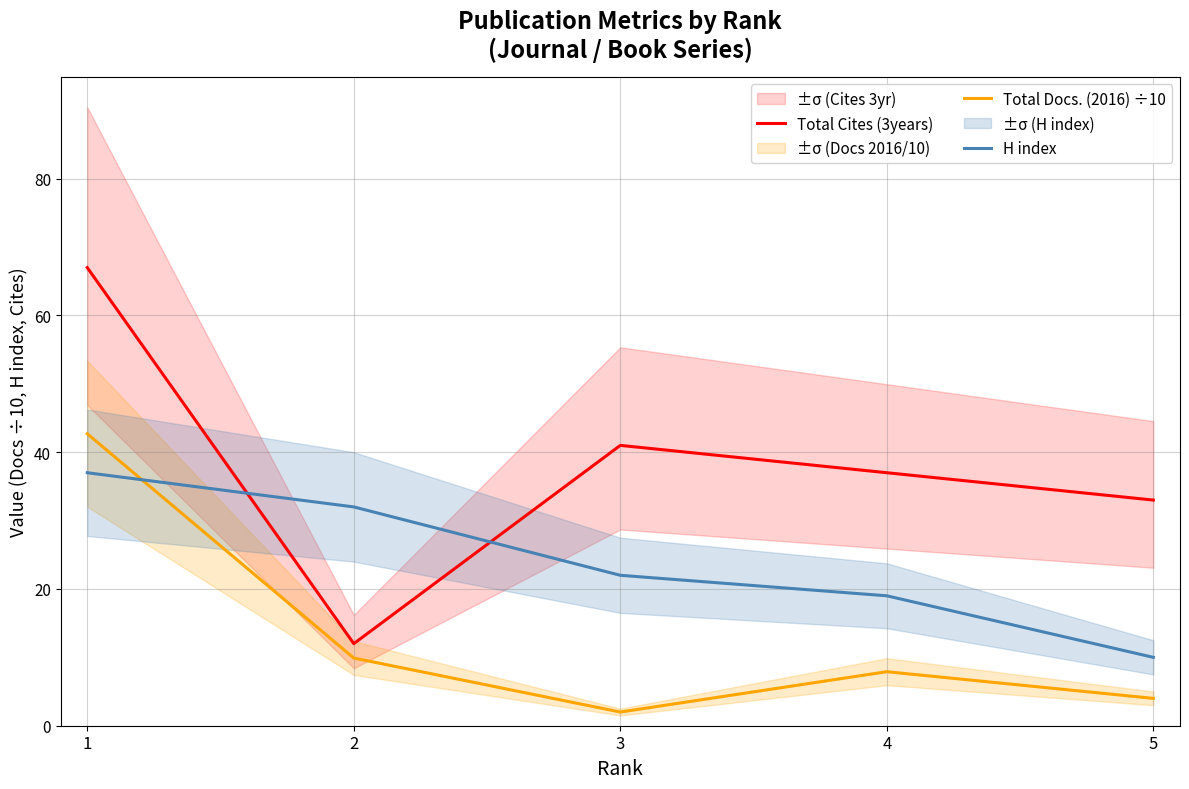

Which series has the largest range (max minus min)?

Total Cites (3years)